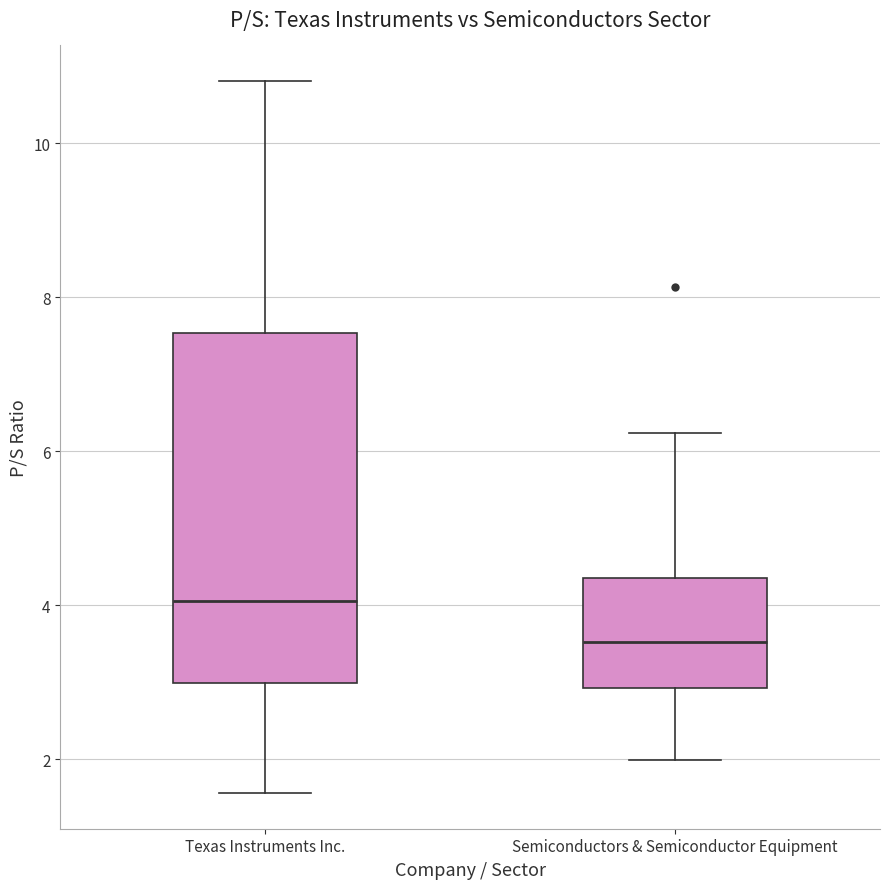

Reading left to right, read every box against the y-axis: the position of its median line, the range the box covers, and the ends of its whiskers. The values are not printed on the chart, so give them approximately, as read against the axis.

Texas Instruments Inc.: median 4.0, box 3.0 to 7.6, whiskers 1.6 to 10.8
Semiconductors & Semiconductor Equipment: median 3.6, box 3.0 to 4.4, whiskers 2.0 to 6.2